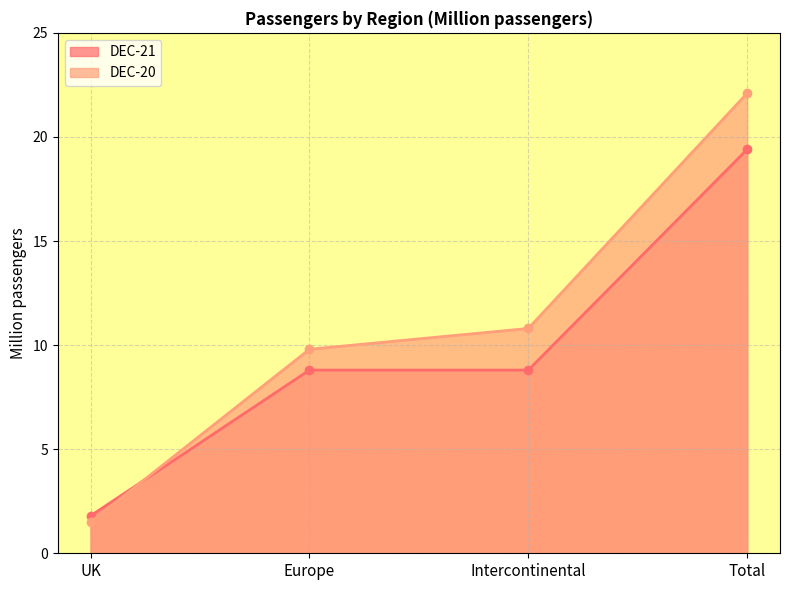

Reading right to left, list all the values displayed in this chart.

DEC-21: Total=19.4	Intercontinental=8.8	Europe=8.8	UK=1.8
DEC-20: Total=22.1	Intercontinental=10.8	Europe=9.8	UK=1.5